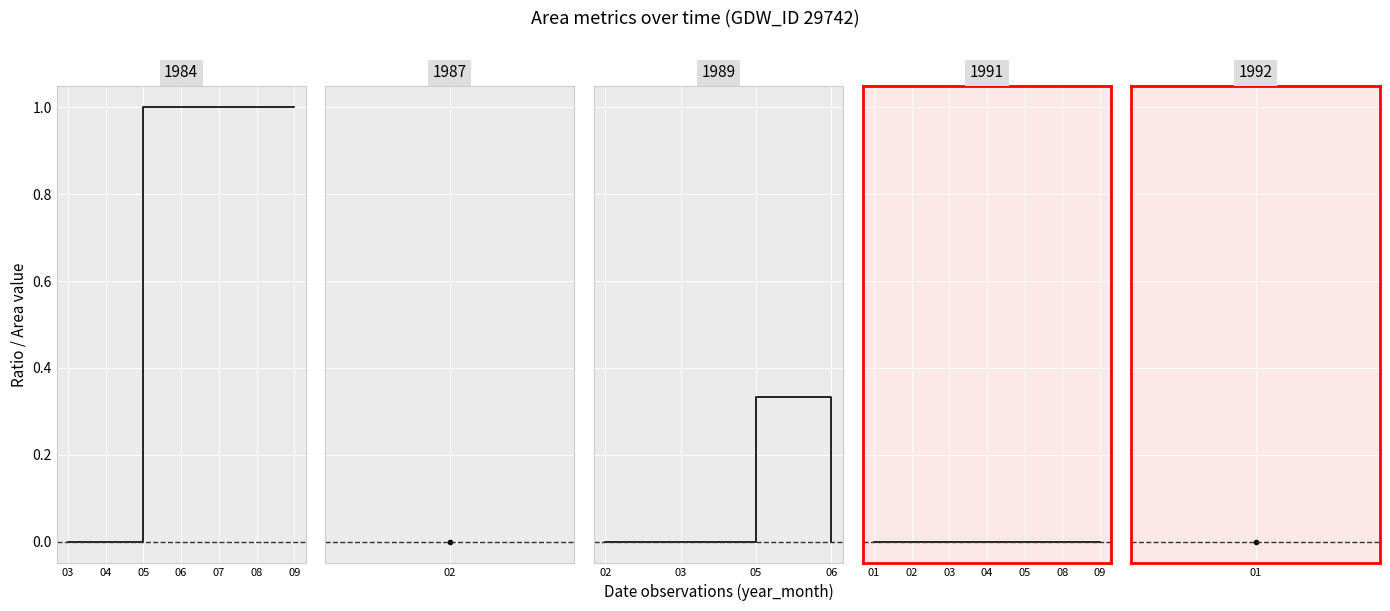

Reading left to right, what are all the values shown in this chart?

landArea: 0.0	0.0	0.0	0.0	0.0	0.0	0.0	0.0	0.0	0.0	0.0	0.0	0.0	0.0	0.0	0.0	0.0	0.0	0.0	0.0
waterArea: 0.0	0.0	0.0	0.0	0.0	0.0	0.0	0.0	0.0	0.0	0.0	0.0	0.0	0.0	0.0	0.0	0.0	0.0	0.0	0.0
origNoDataArea: 0.0	0.0	0.0	0.0	0.0	0.0	0.0	0.0	0.0	0.0	0.0	0.0	0.0	0.0	0.0	0.0	0.0	0.0	0.0	0.0
ratioOrigNoData: 0.0	0.0	1.0	1.0	1.0	1.0	1.0	0.0	0.0	0.0	0.3	0.0	0.0	0.0	0.0	0.0	0.0	0.0	0.0	0.0
origlandArea: 0.0	0.0	0.0	0.0	0.0	0.0	0.0	0.0	0.0	0.0	0.0	0.0	0.0	0.0	0.0	0.0	0.0	0.0	0.0	0.0